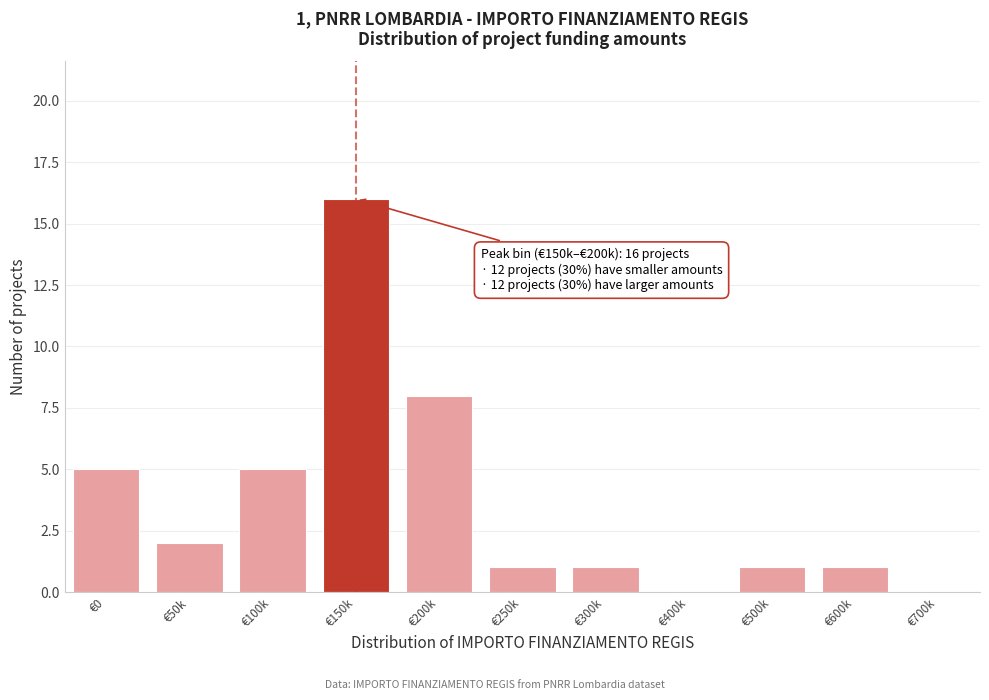

Reading left to right, extract all data points from this chart.

€0=5	€50k=2	€100k=5	€150k=16	€200k=8	€250k=1	€300k=1	€400k=0	€500k=1	€600k=1	€700k=0